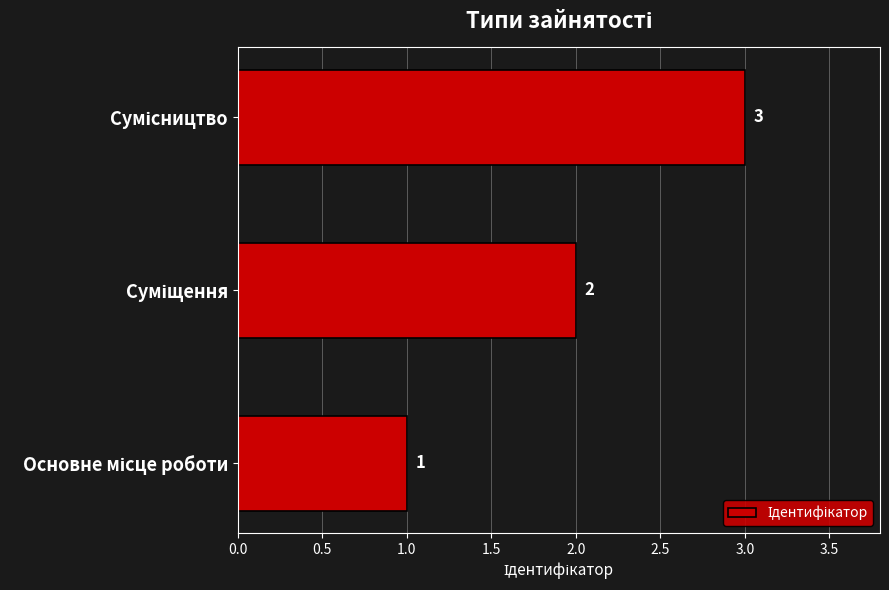

What is the greatest value displayed?

3